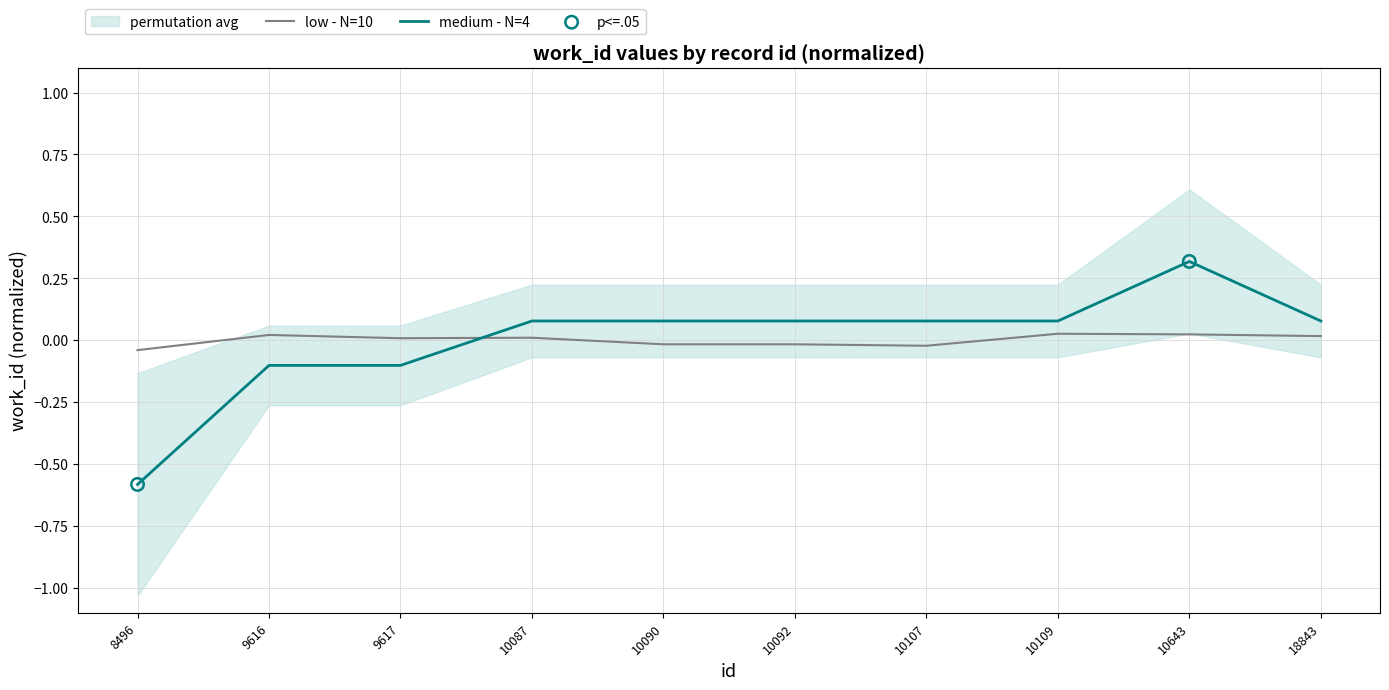

Which has a higher value, 10090 or 10107?

10090